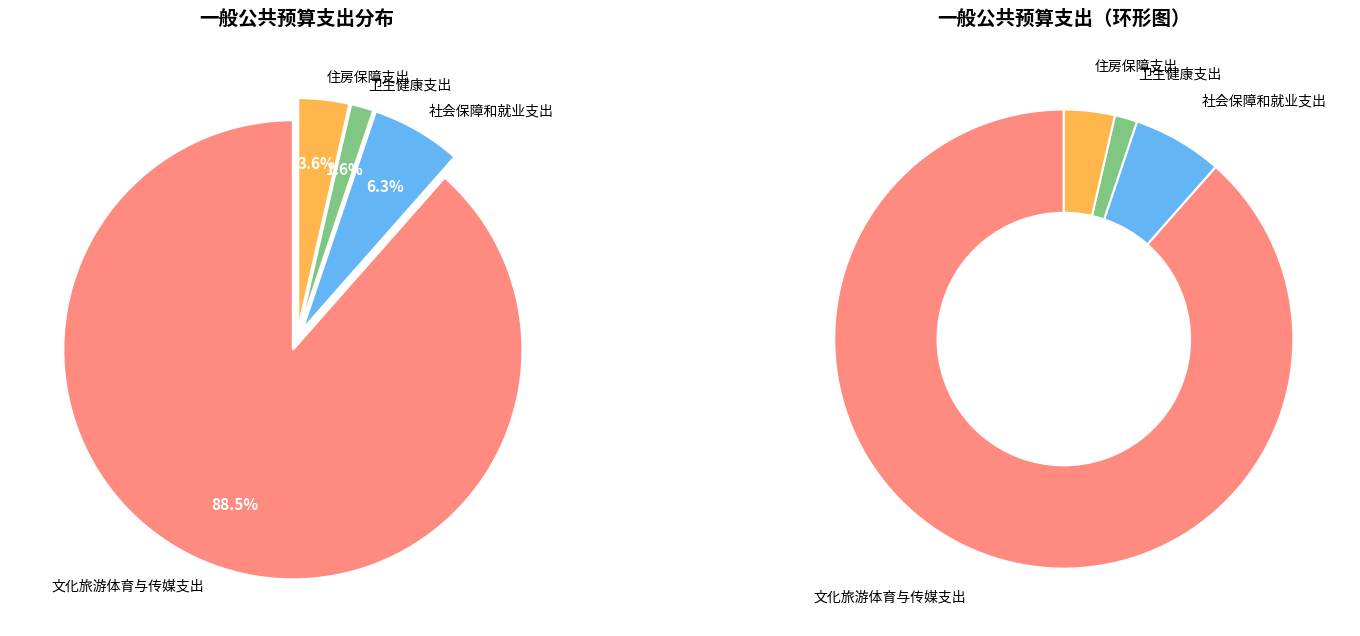

Between 文化旅游体育与传媒支出 and 住房保障支出, which is larger?

文化旅游体育与传媒支出